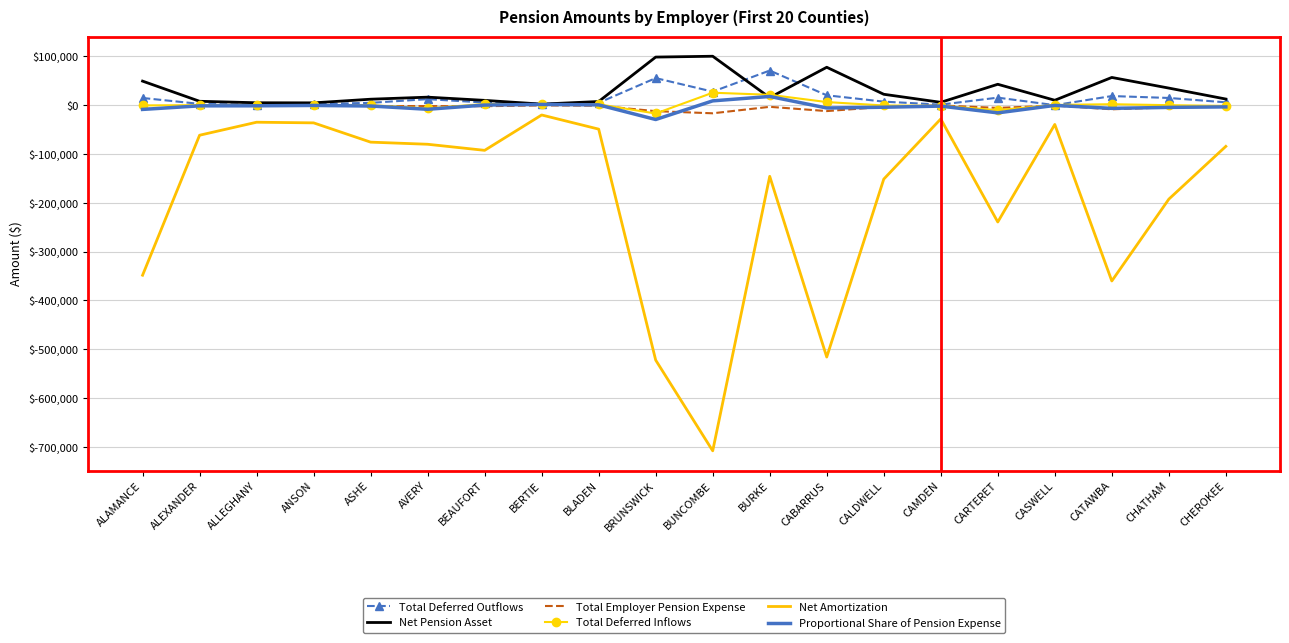

Is the value of Net Pension Asset at ALAMANCE greater than the value of Total Employer Pension Expense at BUNCOMBE?

Yes